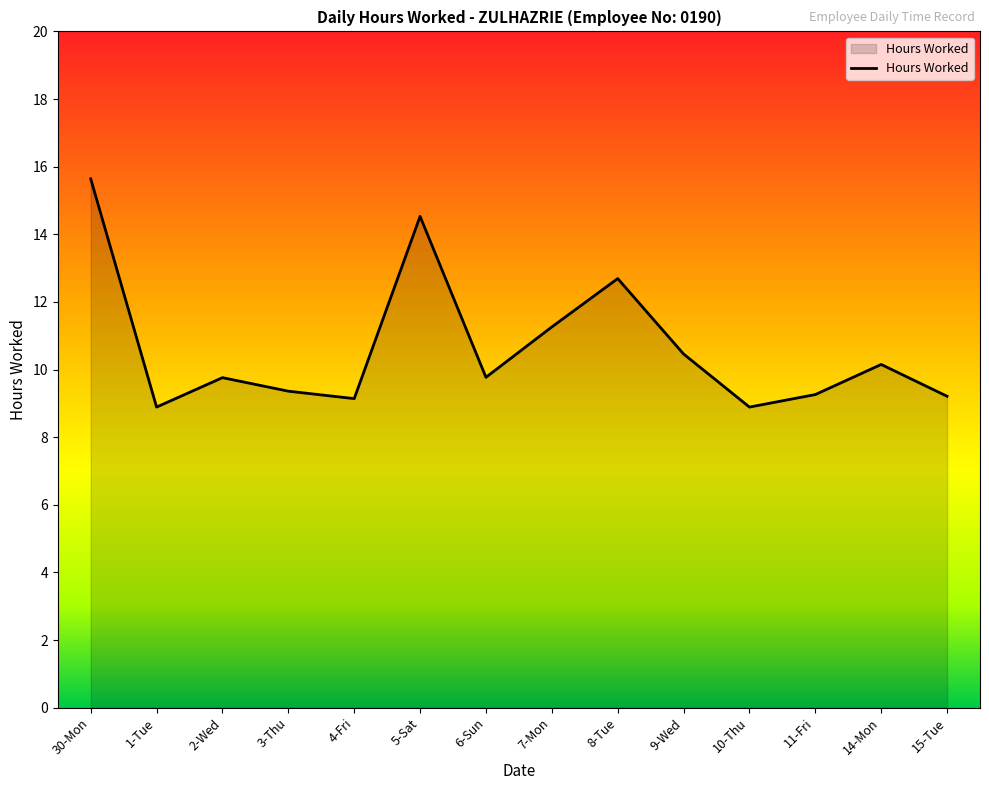

Is it true that the value at 9-Wed is 13.7?

False